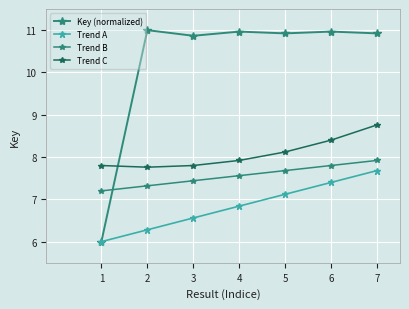

What is the sum of all Key (normalized) values?

71.6